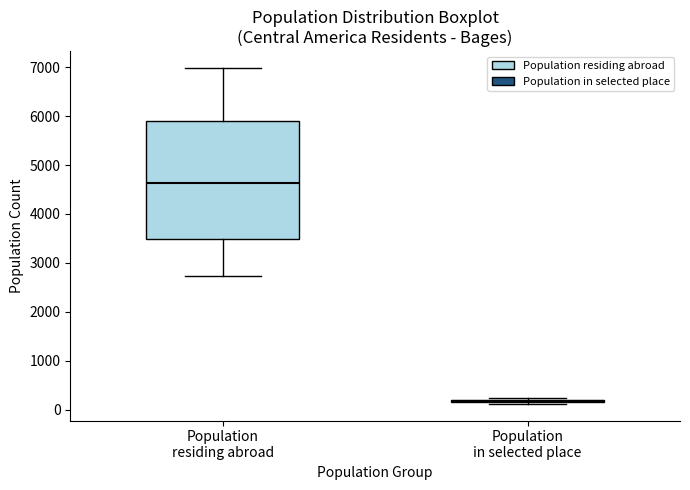

Where does the median line of the box for Population residing abroad sit on the y-axis? The values are not printed on the chart, so give them approximately, as read against the axis.

4600